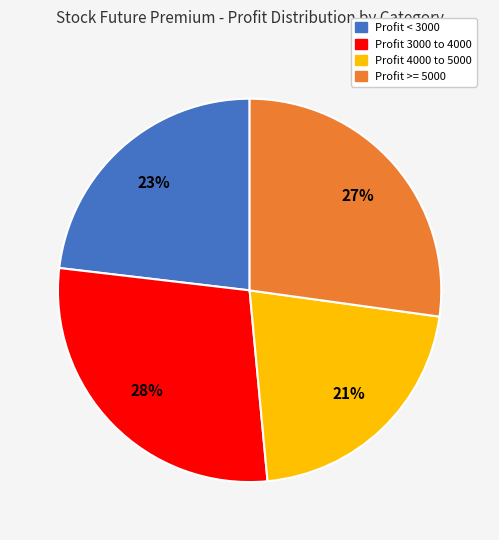

Does Profit < 3000 represent more than half of the total?

No